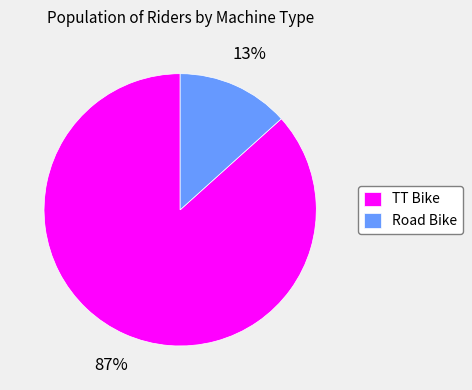

Between Road Bike and TT Bike, which is larger?

TT Bike